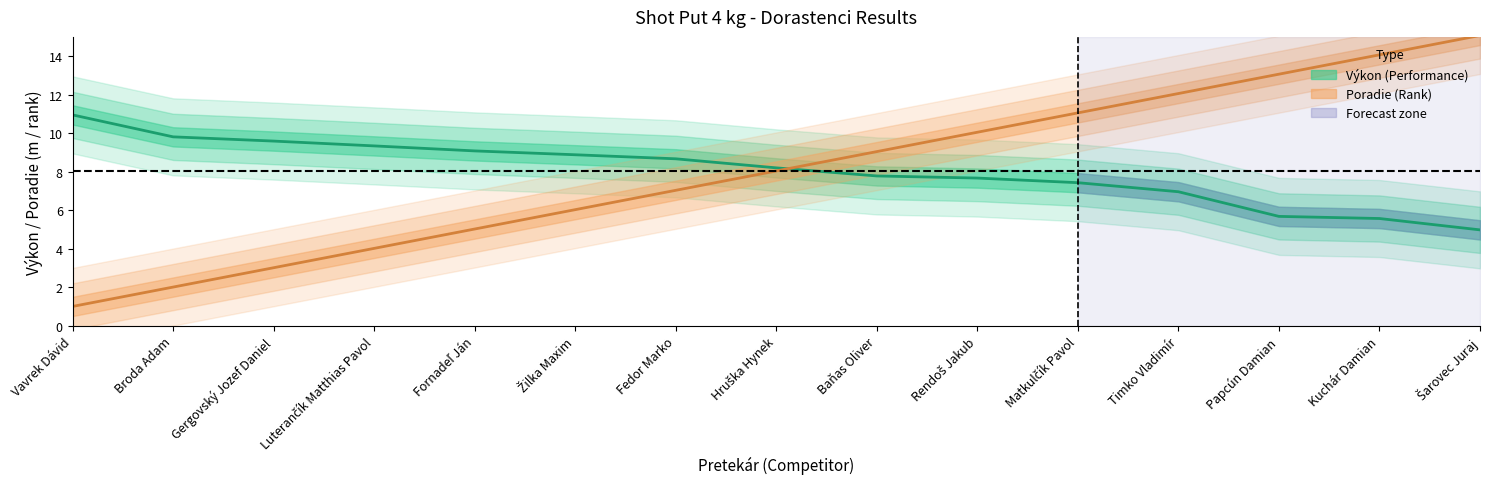

What is the sum of the Výkon values at Fedor Marko and Fornadeľ Ján?

17.8